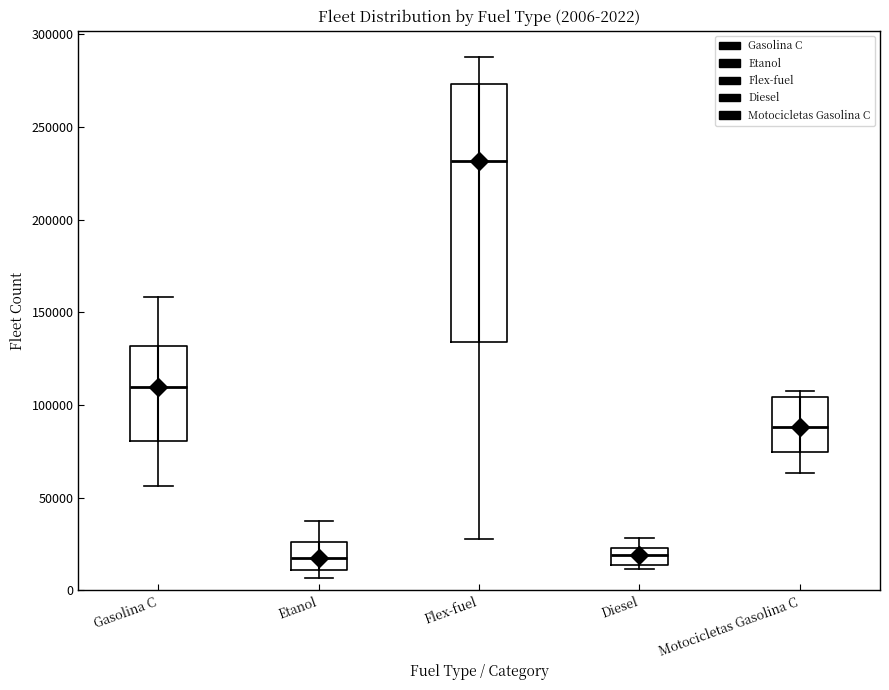

Comparing the boxes themselves (not the whiskers), which one is the tallest?

Flex-fuel